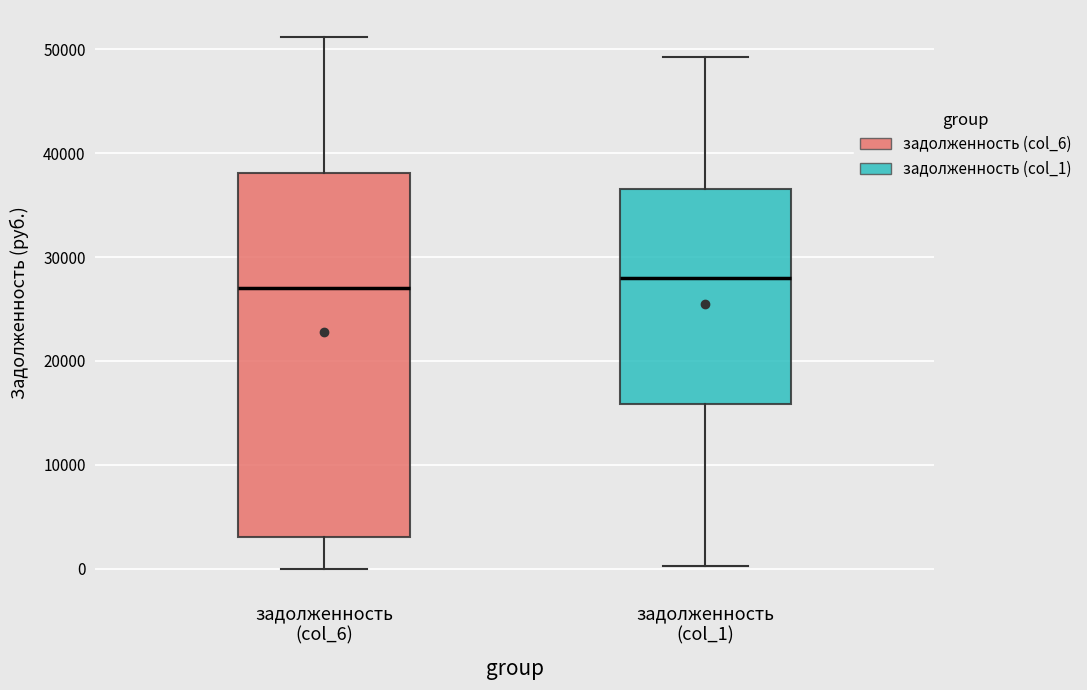

Where is the lower edge of the box for задолженность (col_6) on the y-axis? The values are not printed on the chart, so give them approximately, as read against the axis.

3000